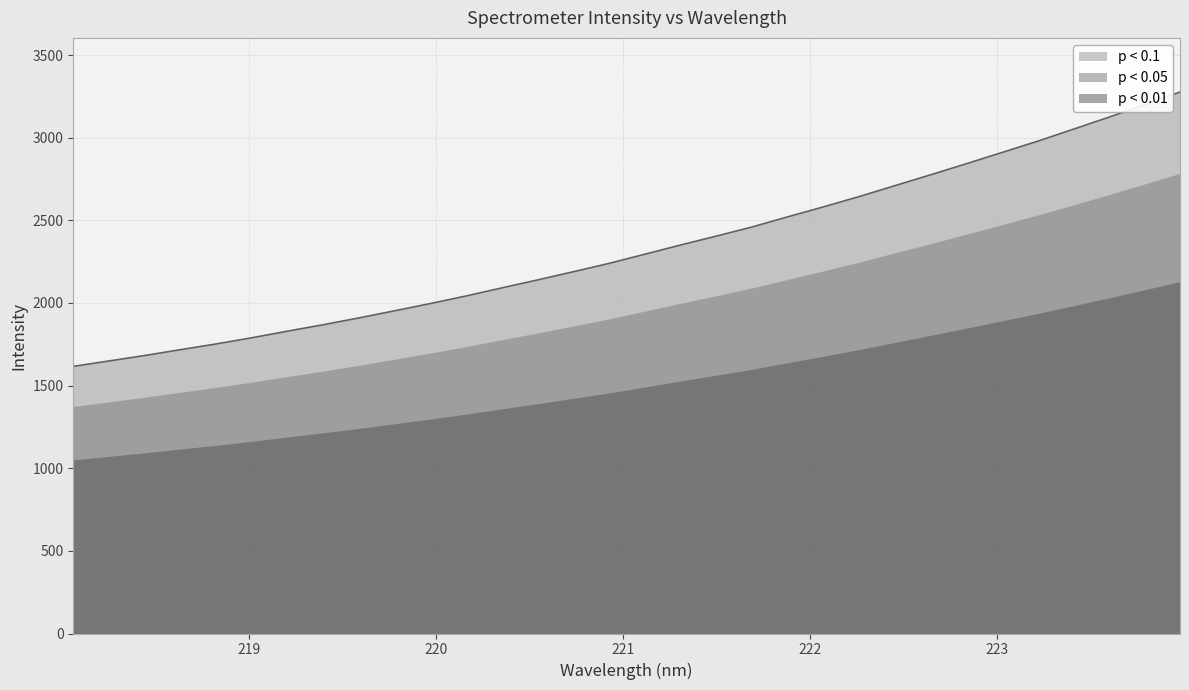

Reading left to right, transcribe all the data shown in this chart.

218.0596=1616.1	218.2508=1648.9	218.442=1681.9	218.6332=1717.2	218.8244=1751.9	219.0156=1789.4	219.2067=1829.5	219.3979=1868.3	219.589=1909.7	219.7801=1952.8	219.9712=1996.6	220.1623=2042.4	220.3533=2091.2	220.5444=2139.4	220.7354=2188.9	220.9264=2239.4	221.1174=2294.7	221.3083=2350.5	221.4993=2404.2	221.6902=2459.2	221.8812=2520.8	222.0721=2580.9	222.263=2643.2	222.4538=2709.0	222.6447=2774.7	222.8355=2841.7	223.0264=2909.7	223.2172=2977.9	223.408=3050.4	223.5987=3123.5	223.7895=3198.8	223.9802=3276.1